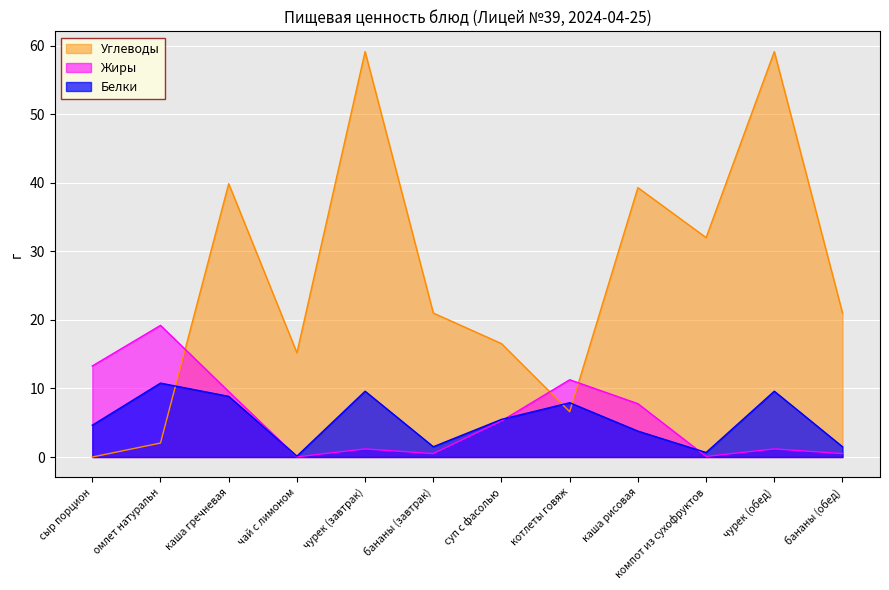

Which label corresponds to the largest value in the chart?

чурек (завтрак)